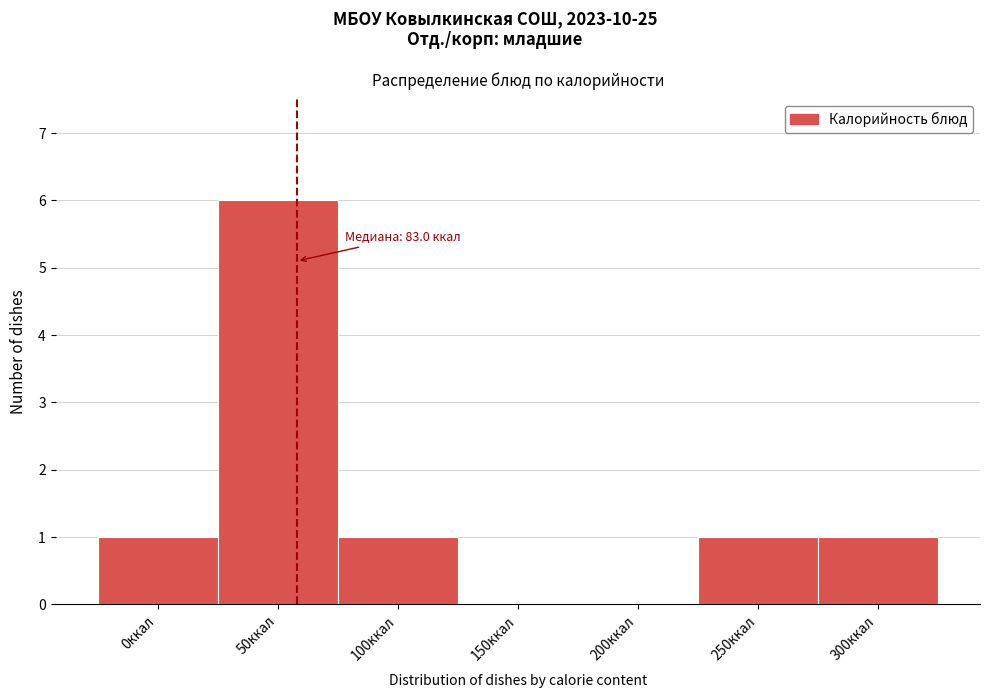

Reading right to left, extract all data points from this chart.

300ккал=1	250ккал=1	200ккал=0	150ккал=0	100ккал=1	50ккал=6	0ккал=1